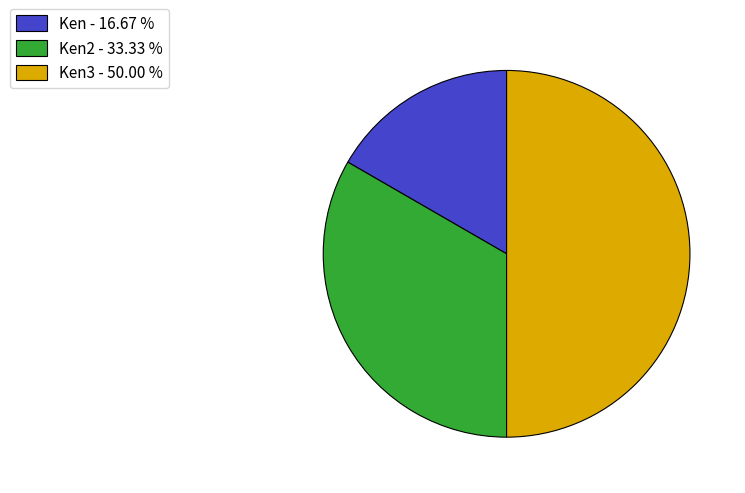

Rank the categories by value from lowest to highest.

Ken - 16.67 %, Ken2 - 33.33 %, Ken3 - 50.00 %